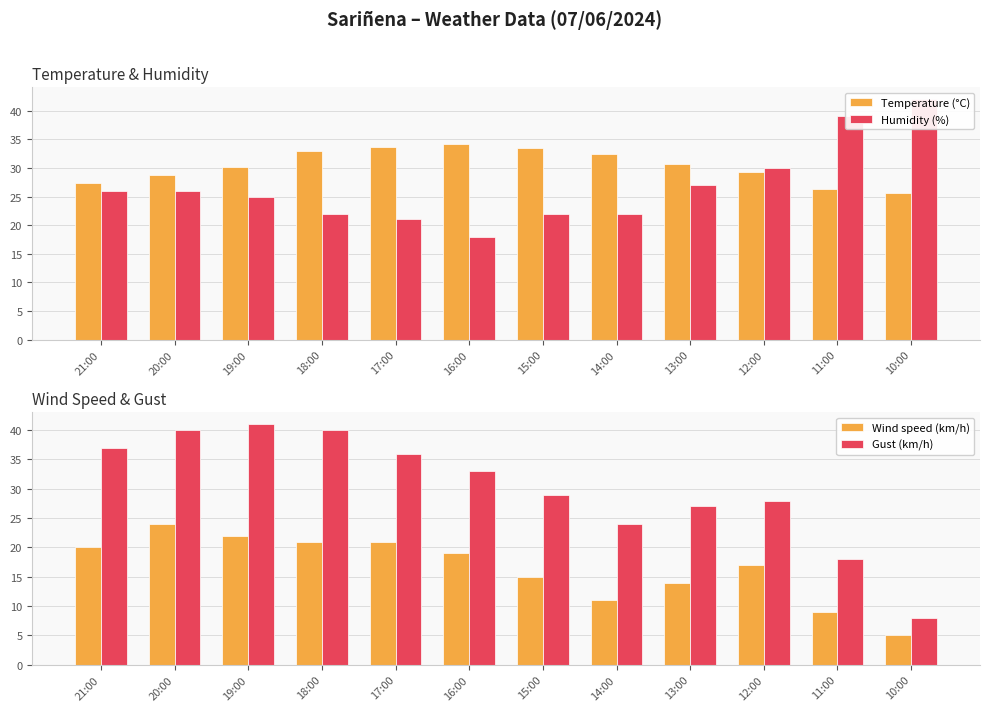

True or false: Gust (km/h) has a value of 33.0 at 16:00.

True